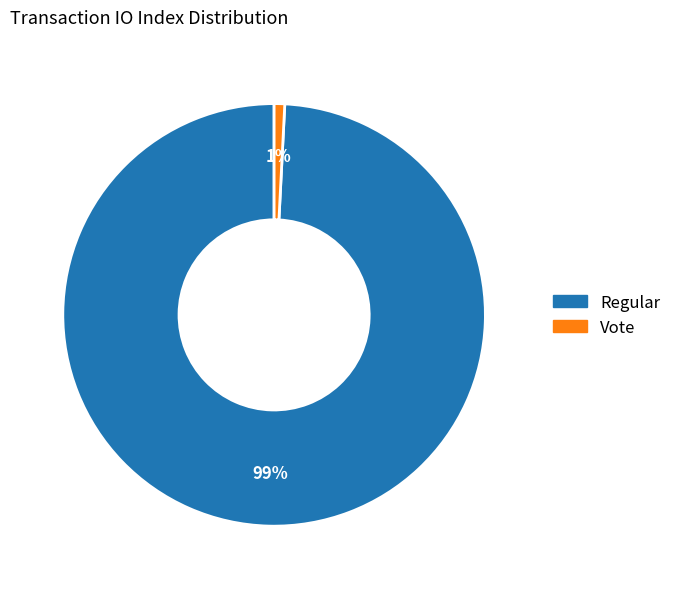

To the nearest percent, what portion does Vote represent?

1%